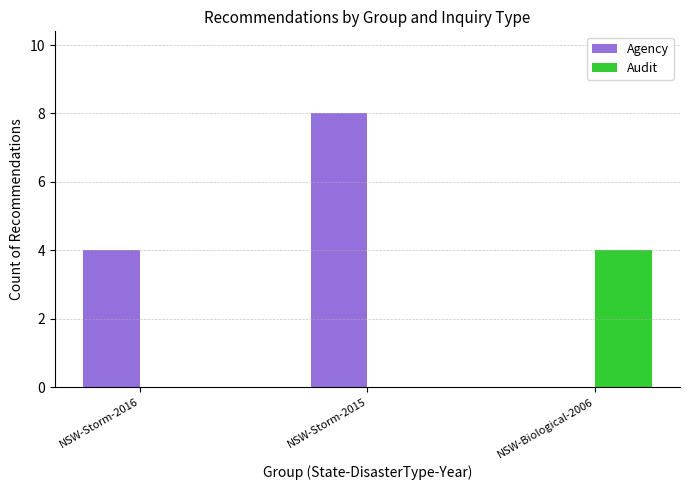

Is it true that Audit equals 0 at NSW-Storm-2015?

True